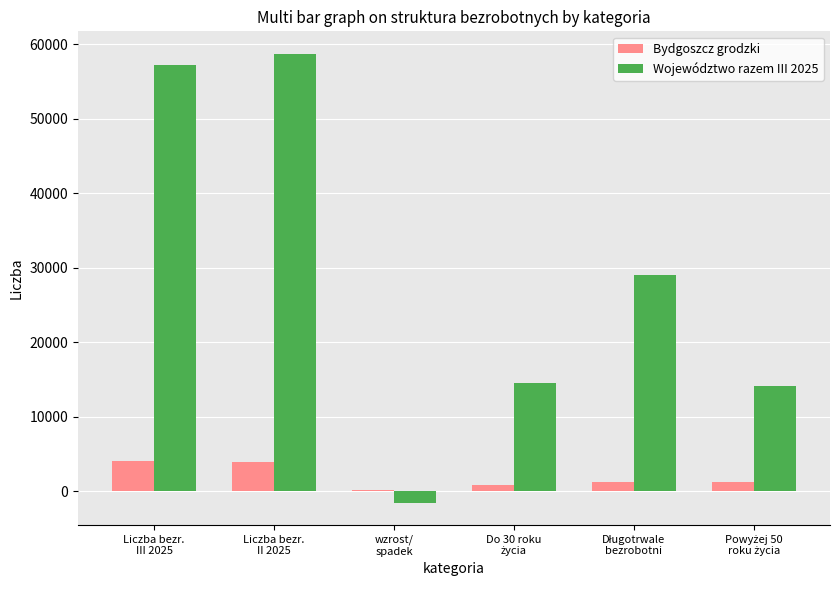

True or false: Województwo razem III 2025 has a value of 36822 at Liczba bezr.
III 2025.

False